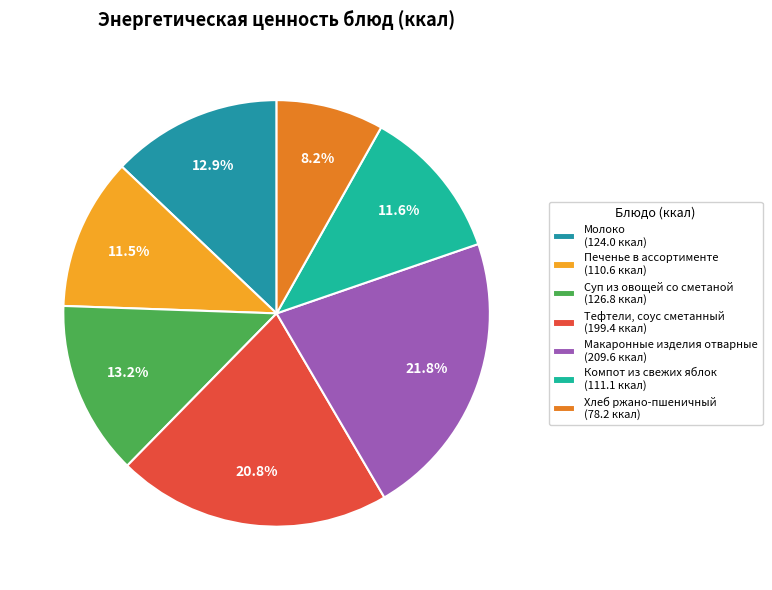

How many slices are in this pie chart?

7